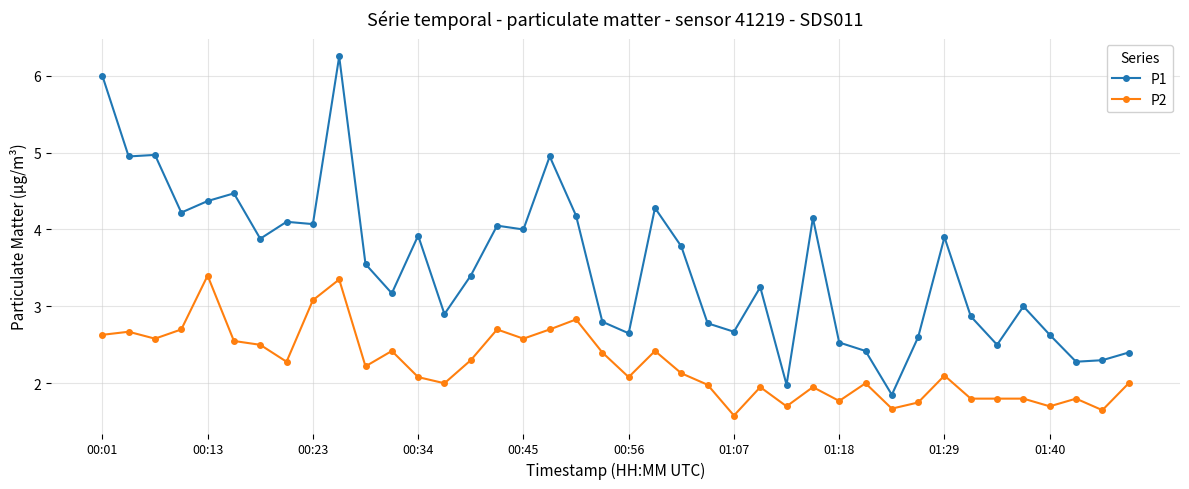

Which series has the largest range (max minus min)?

P1